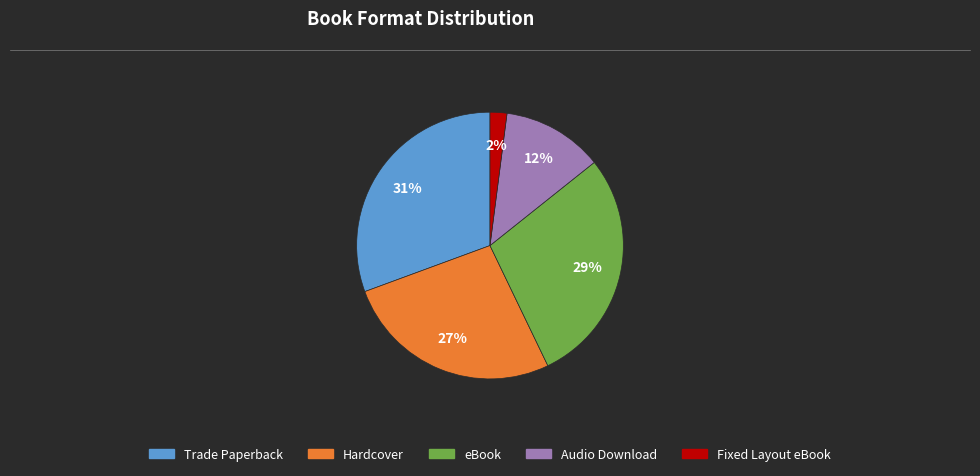

Which category has the smallest portion of the pie?

Fixed Layout eBook